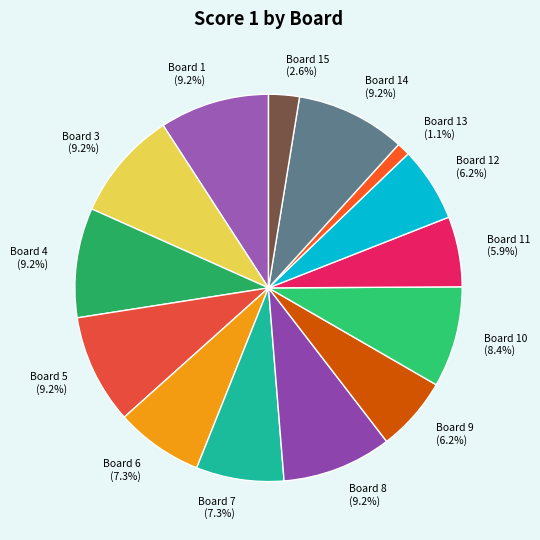

Combined, do Board 8 and Board 5 account for over 50%?

No